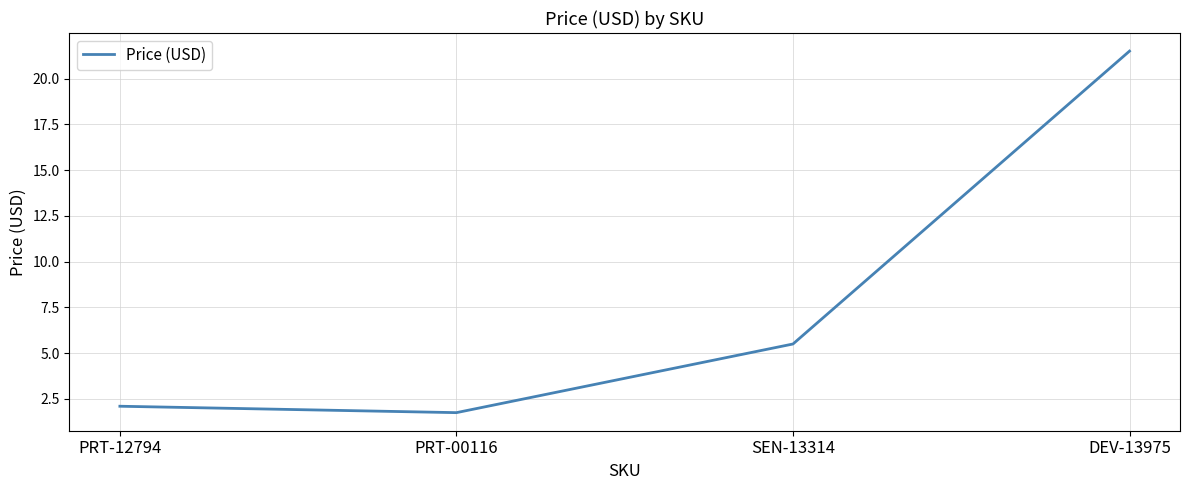

Does the chart have visible grid lines?

Yes